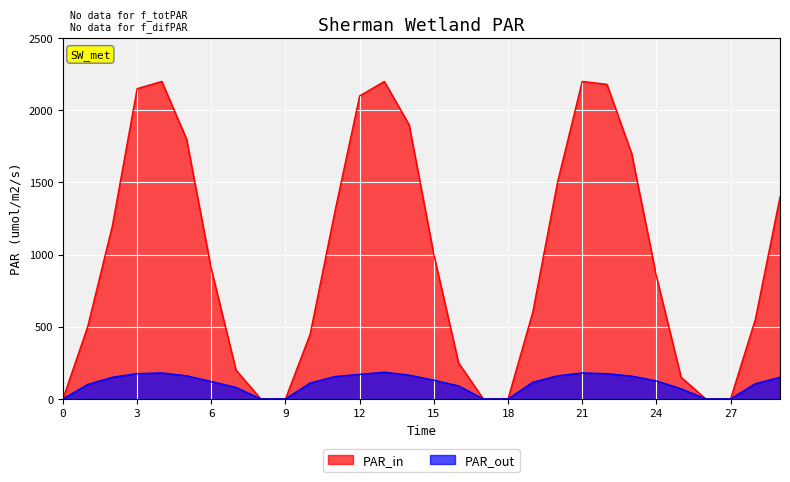

Where is PAR_in nearest to the value 1100?

2